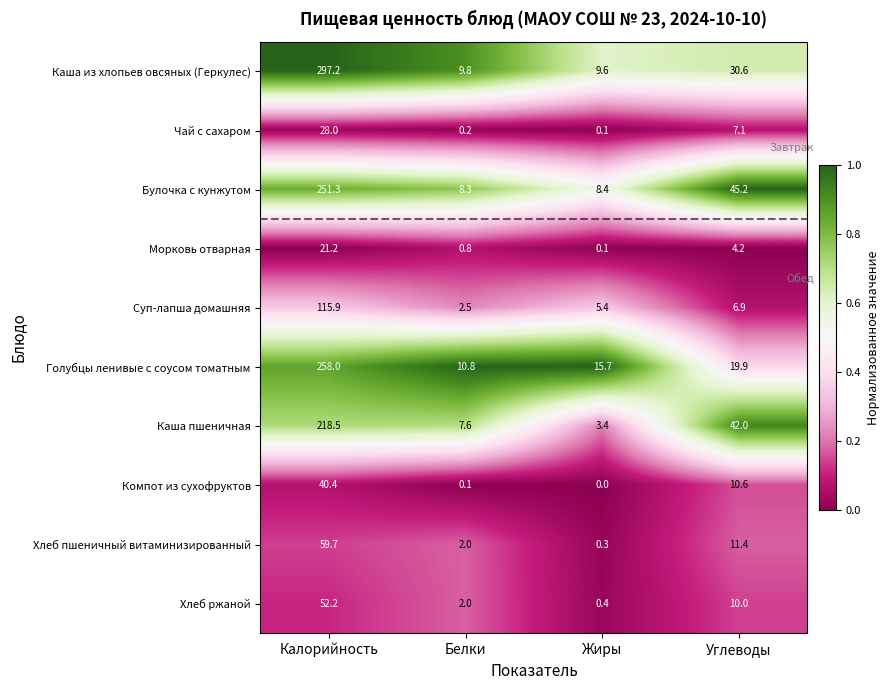

What is the average value of the Суп-лапша домашняя series?

32.7